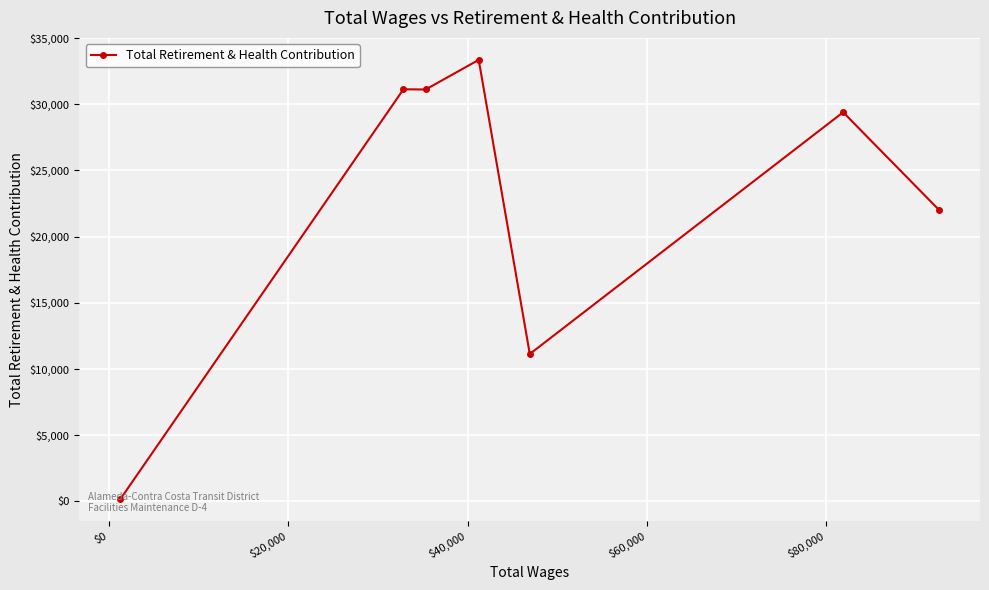

What is the value of the 5th point from the left?

11133